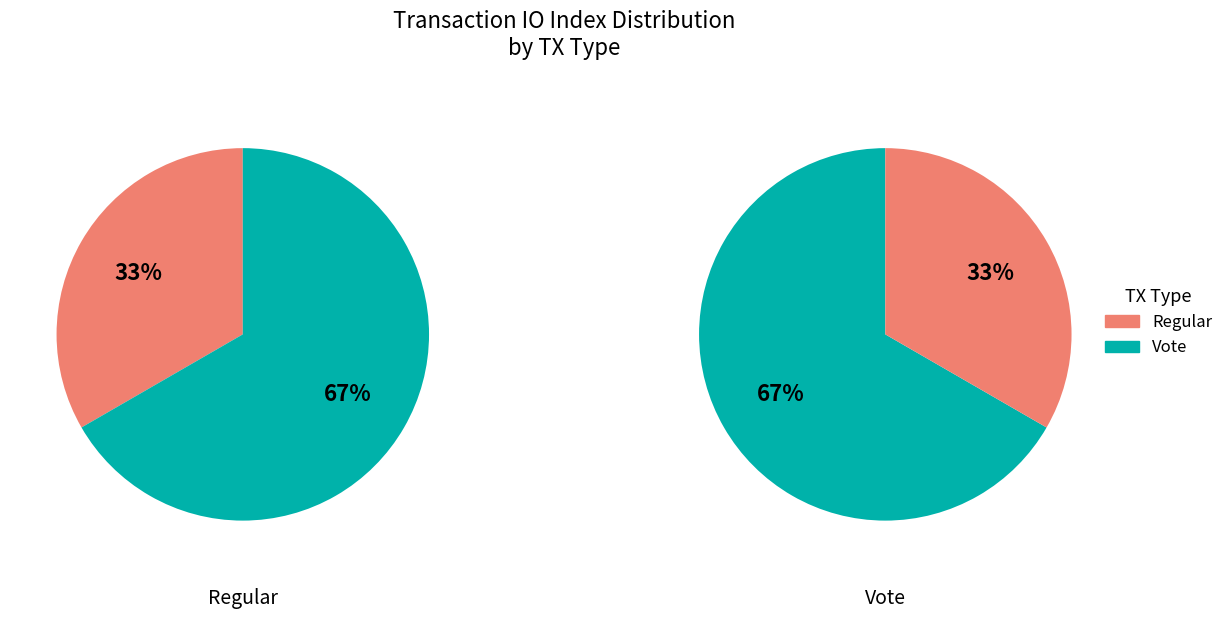

To the nearest percent, what is the difference between the Vote and Regular slice percentages?

33%